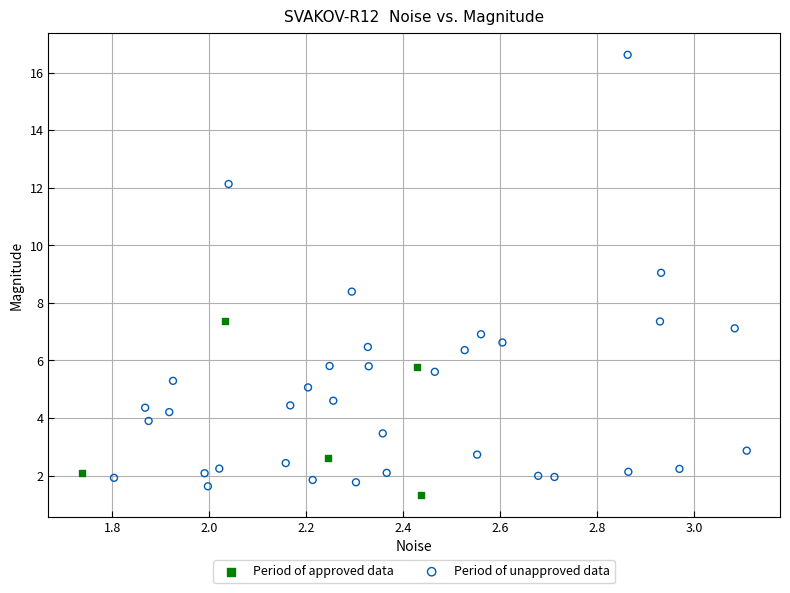

Which series has the widest spread of Y values?

Period of unapproved data